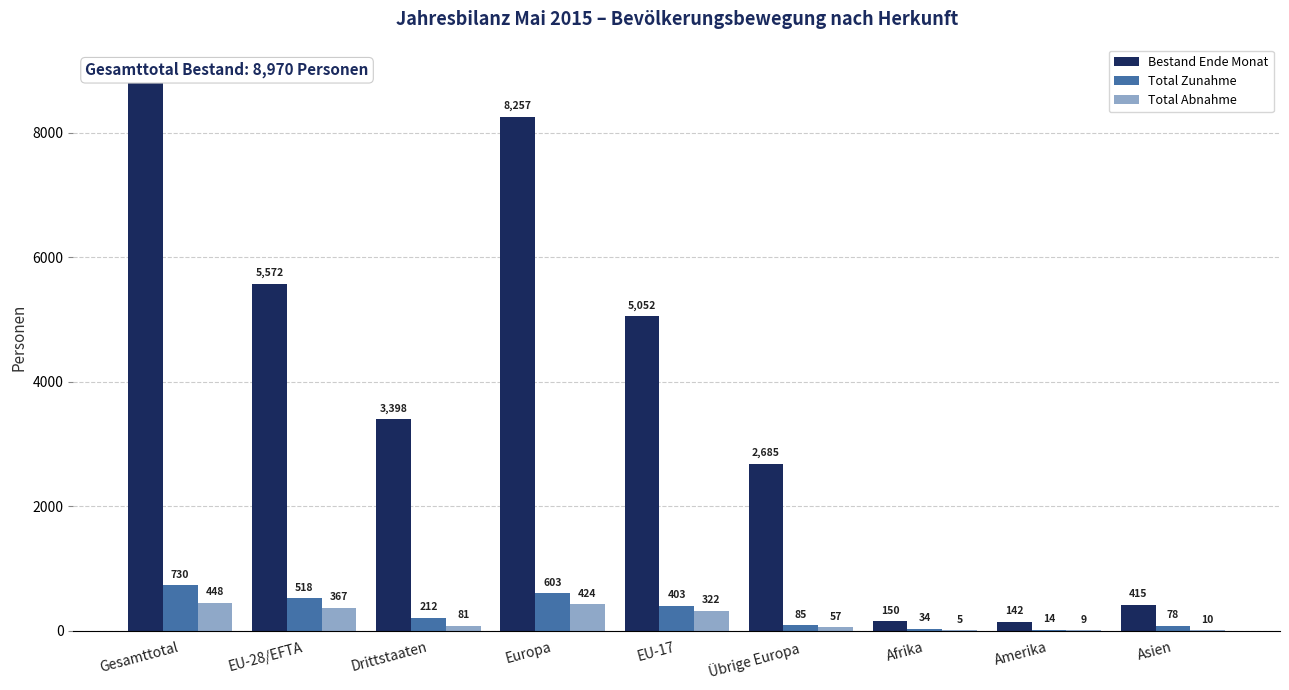

What are all the series names shown in the legend?

Bestand Ende Monat, Total Zunahme, Total Abnahme